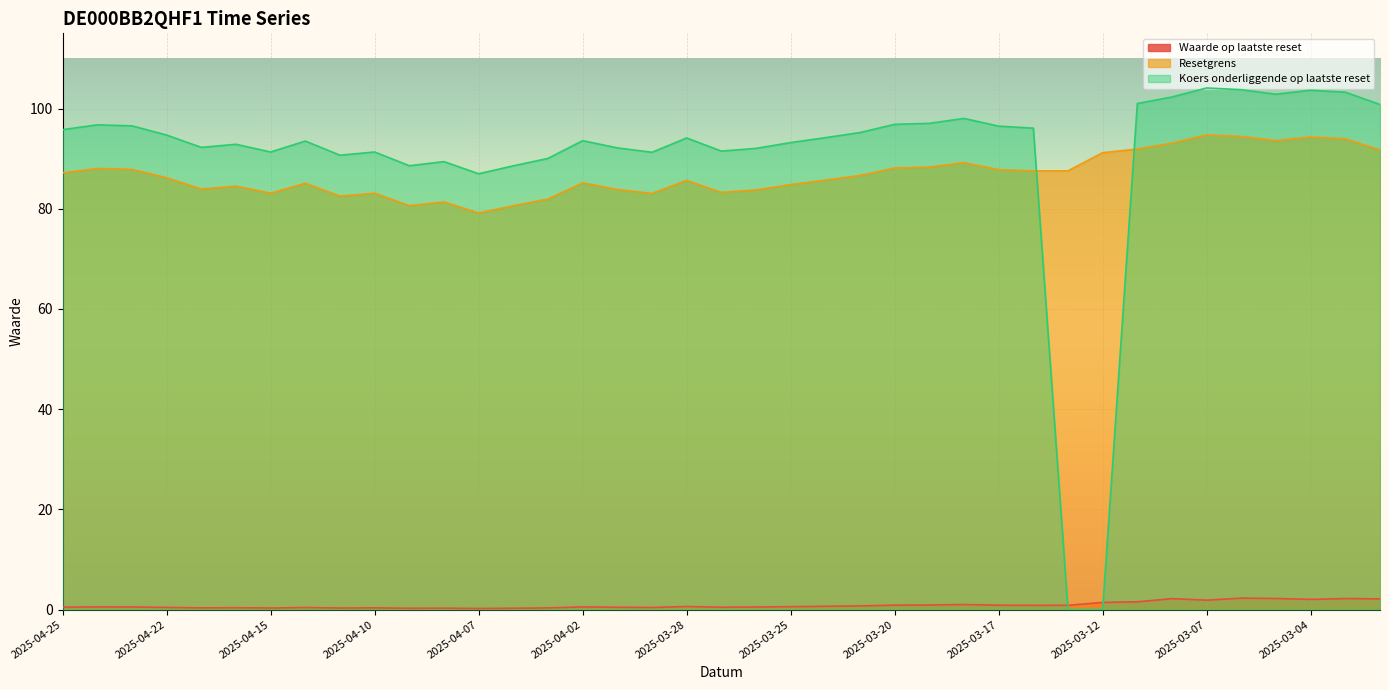

Is the value of Koers onderliggende op laatste reset at 2025-03-05 greater than the value of Waarde op laatste reset at 2025-03-07?

Yes